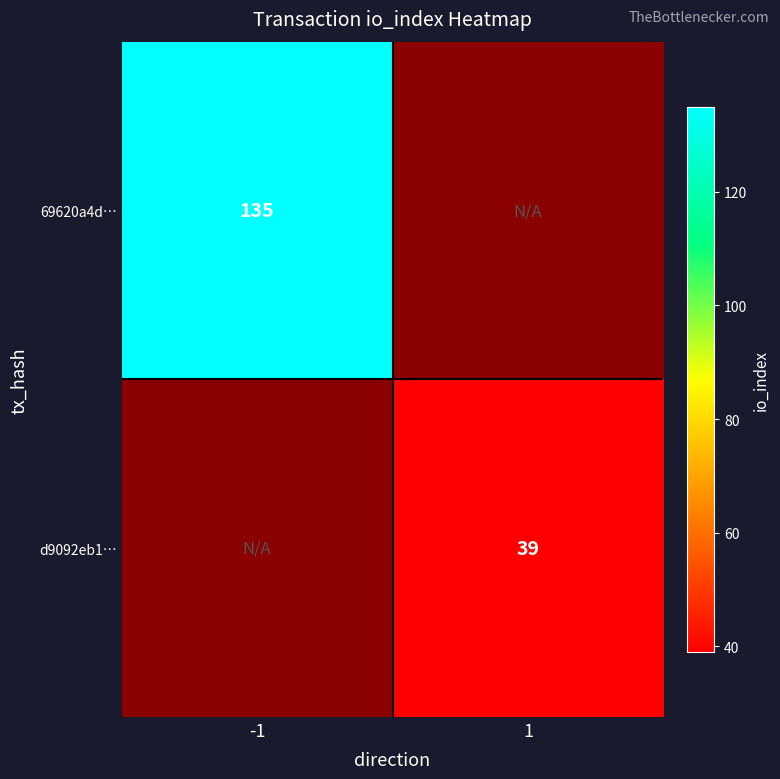

Is it true that 69620a4d… equals 202 at -1?

False